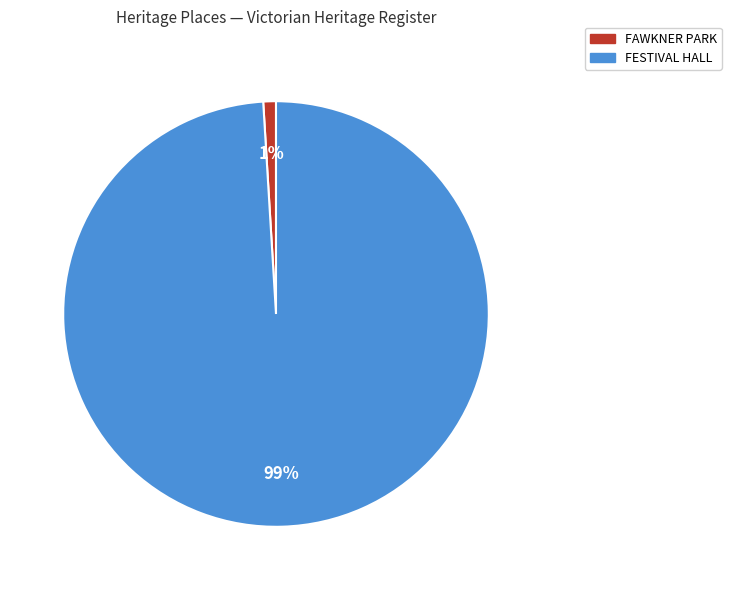

To the nearest percent, what is the average slice percentage?

50%